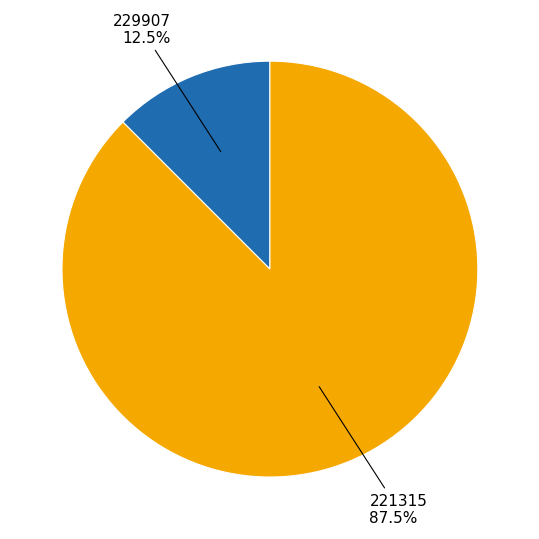

Is there a majority slice in this chart?

Yes